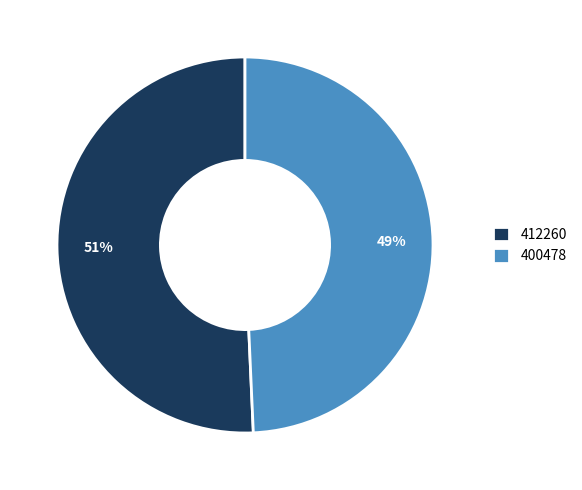

Is there a majority slice in this chart?

Yes